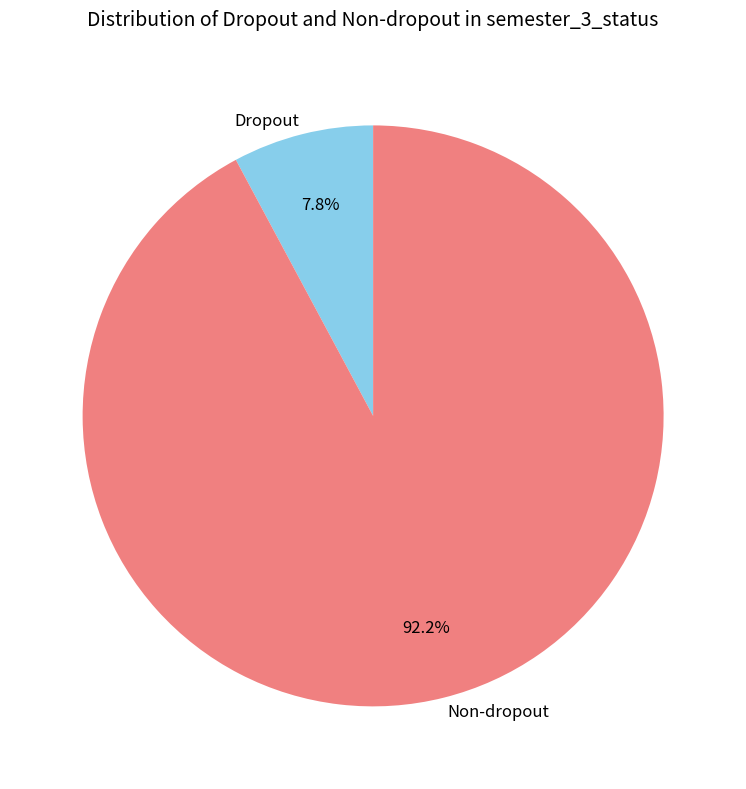

To the nearest percent, what is the average slice percentage?

50%